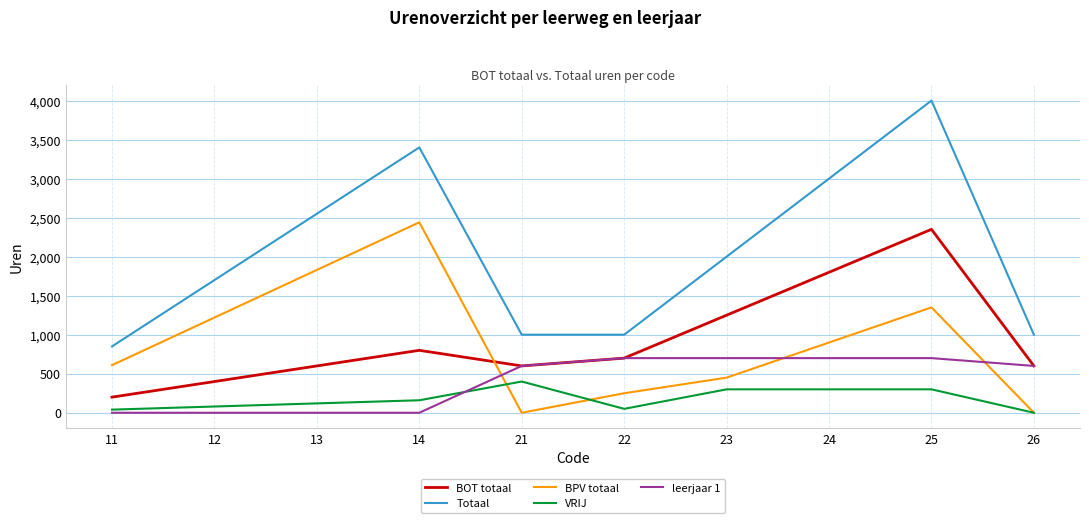

True or false: VRIJ has more than 0 points higher than both neighbors.

True